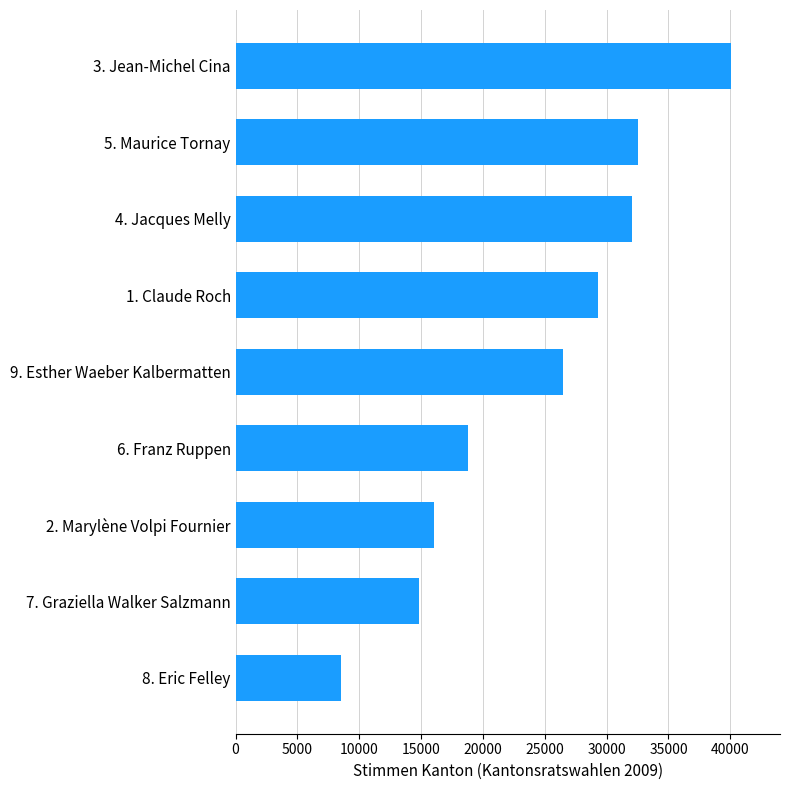

What is the difference between the maximum and minimum values?

31471